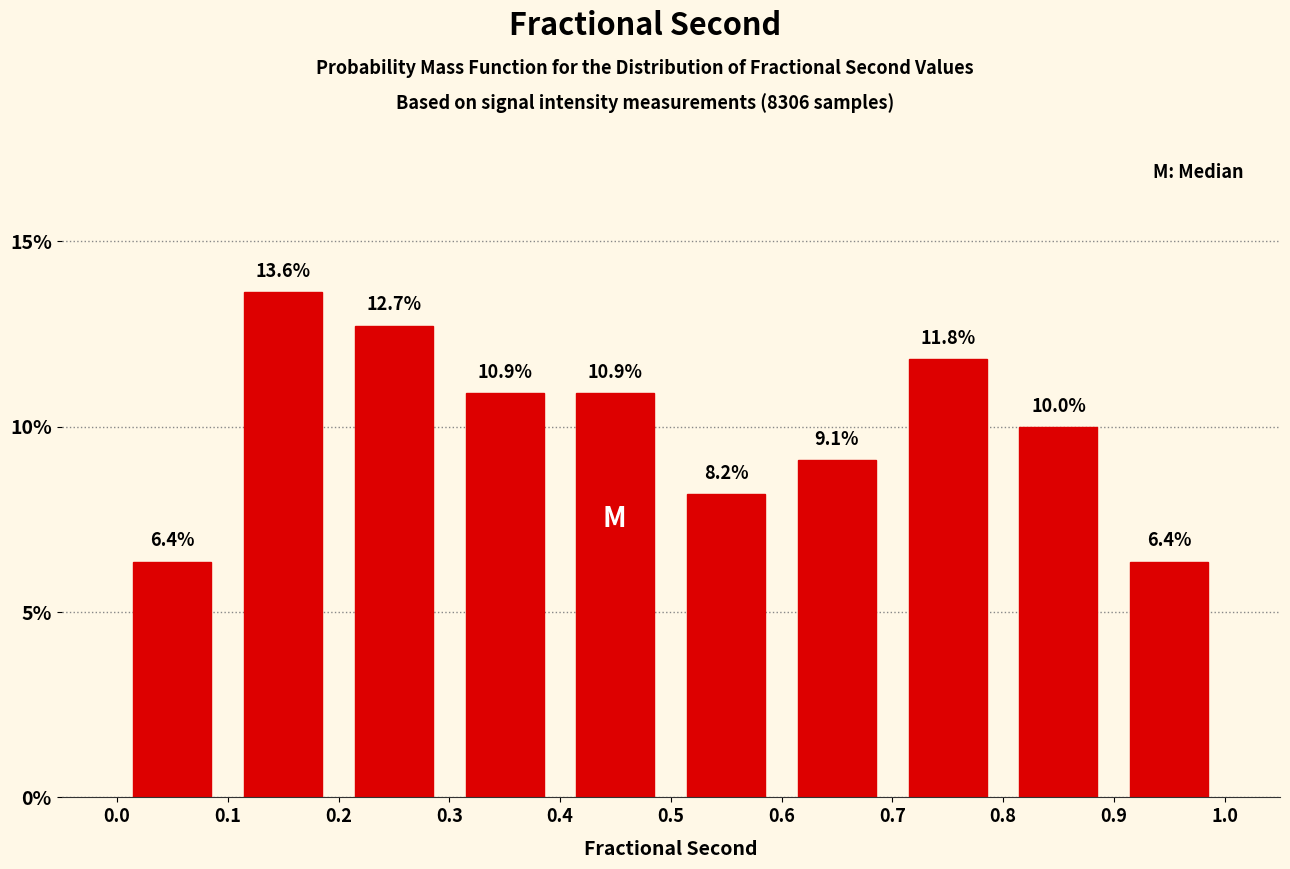

Reading left to right, transcribe this chart: for each bar, give the range it covers on the x-axis and its height.

0.0 to 0.1: 6.4
0.1 to 0.2: 13.6
0.2 to 0.3: 12.7
0.3 to 0.4: 10.9
0.4 to 0.5: 10.9
0.5 to 0.6: 8.2
0.6 to 0.7: 9.1
0.7 to 0.8: 11.8
0.8 to 0.9: 10.0
0.9 to 1.0: 6.4